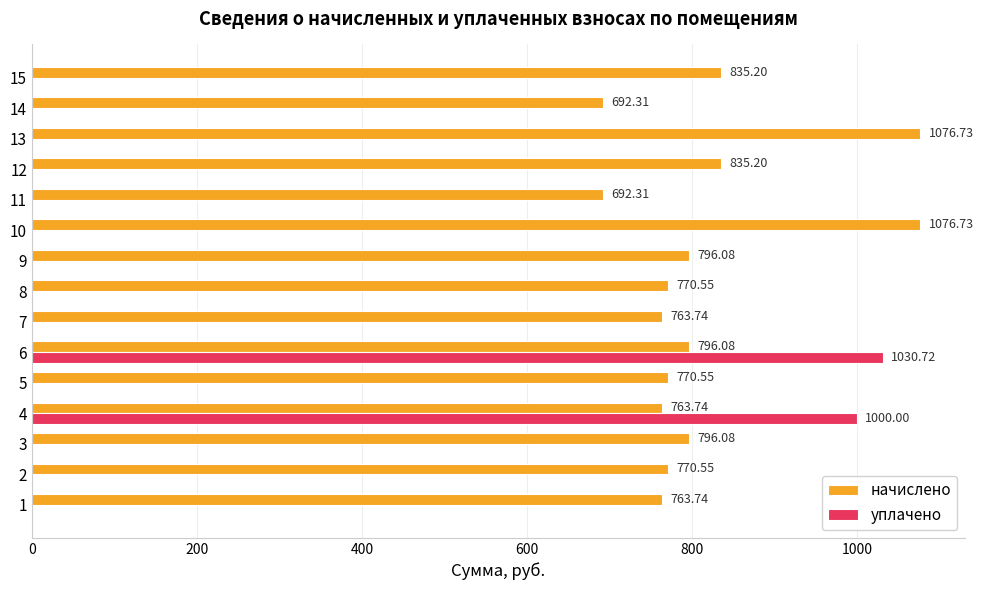

What is the sum of all уплачено values?

2030.7